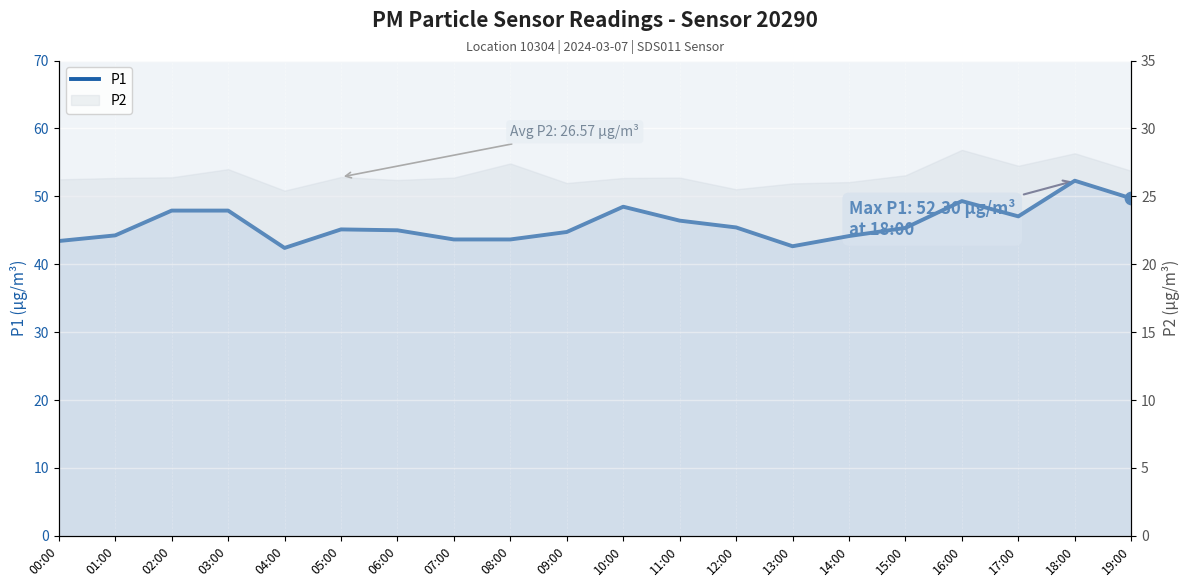

What is the change in value from 11:00 to 17:00?

+0.6